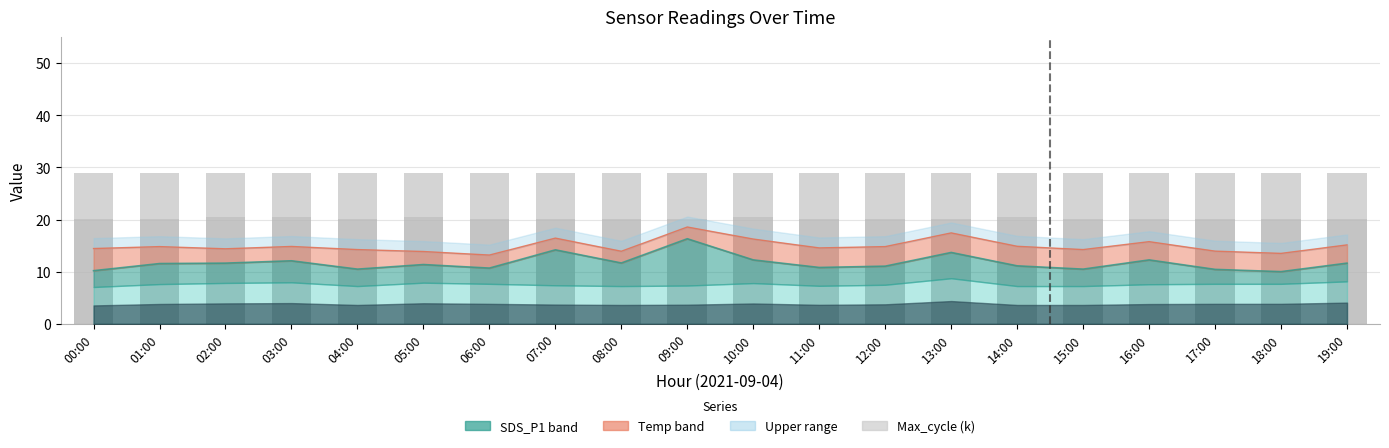

What is the difference between the second highest and second lowest values in the Max_cycle (k) series?

0.4